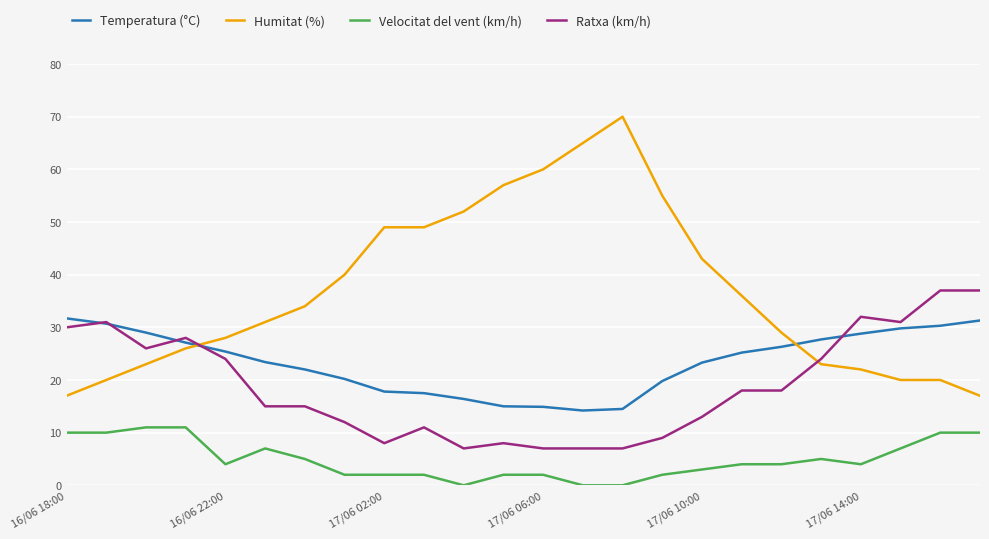

True or false: Velocitat del vent (km/h) and Ratxa (km/h) cross at least once.

False